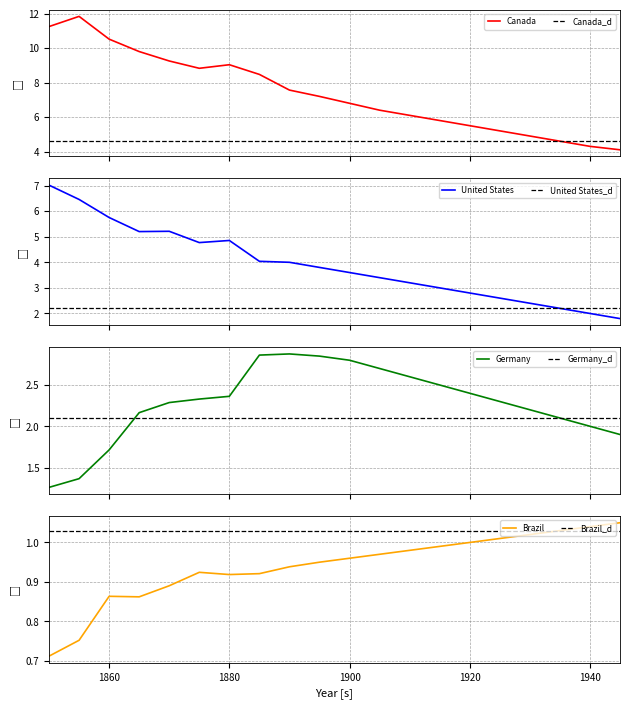

What is the value of the Germany point at the 8th from the left?

2.9